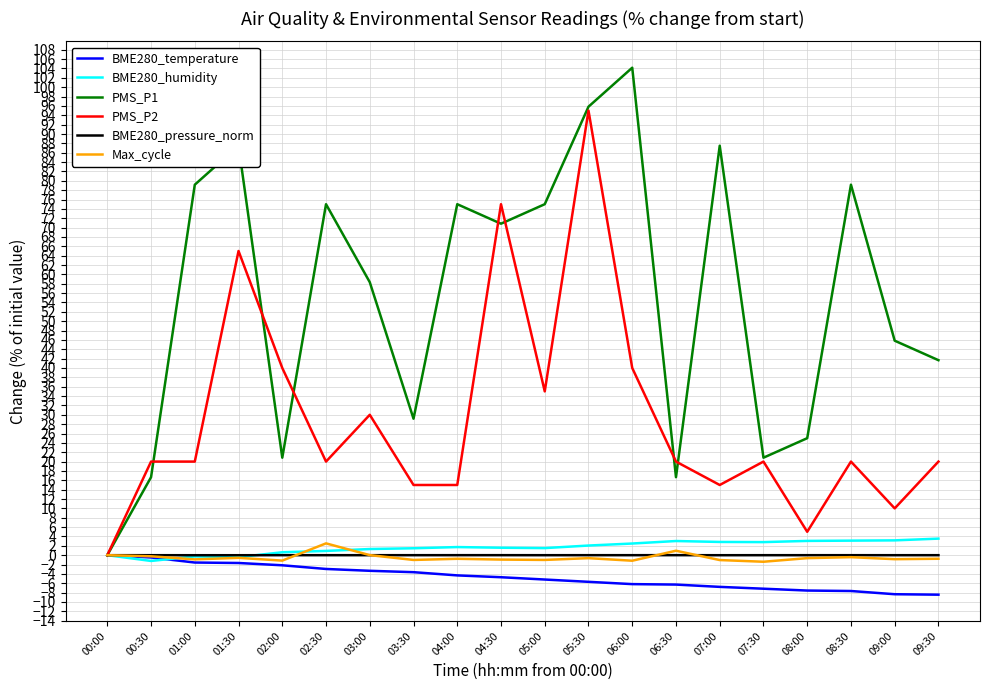

Which series has the largest range (max minus min)?

PMS_P1